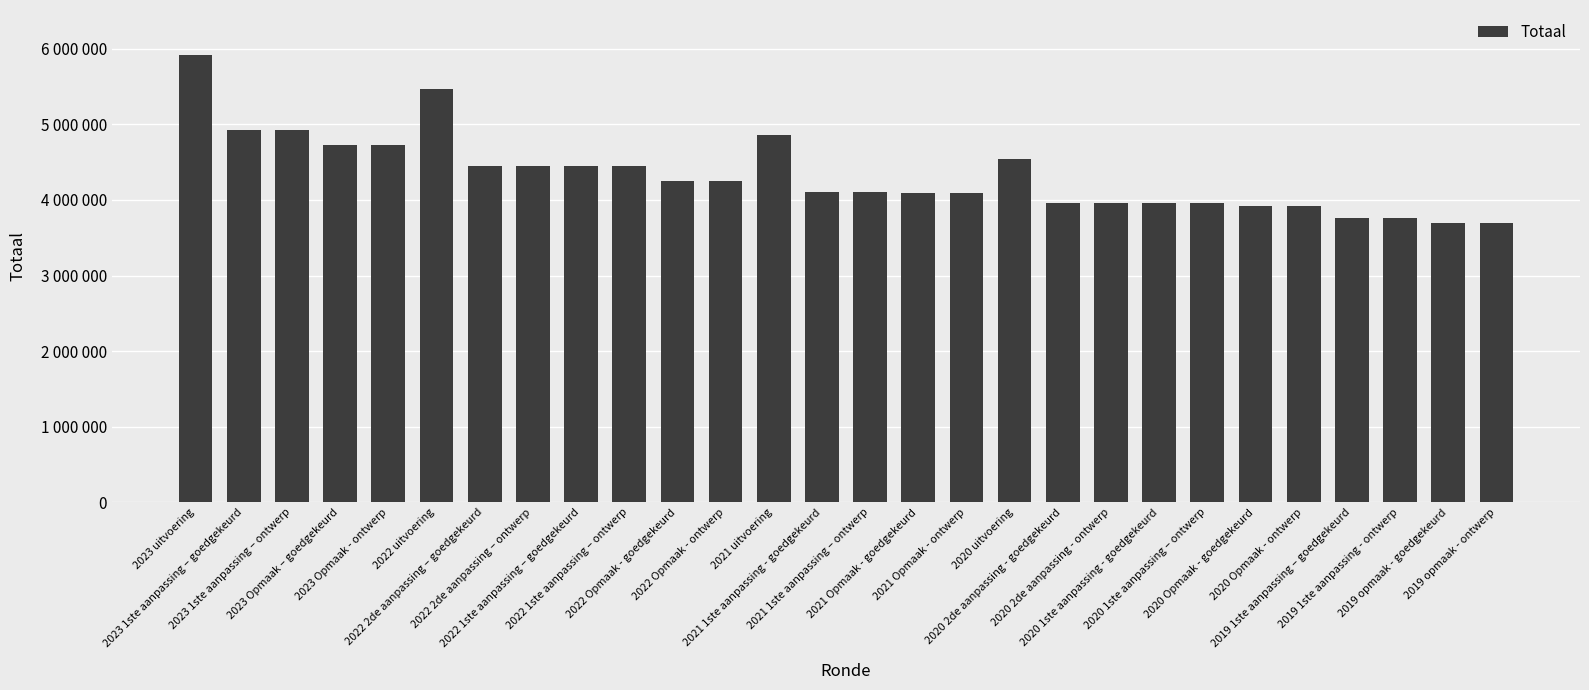

Reading left to right, list all the values displayed in this chart.

5921517	4927560	4927560	4723421	4723421	5468872	4445457	4445457	4445457	4445457	4254636	4254636	4865501	4098841	4098841	4098309	4098309	4542475	3962799	3962799	3962799	3962799	3922195	3922195	3758147	3758147	3691385	3691385